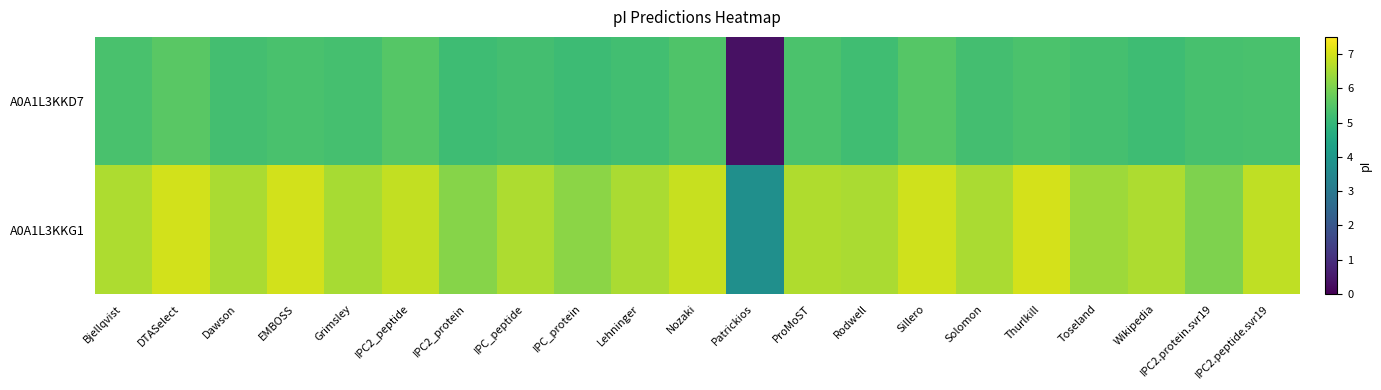

Reading right to left, list all the values displayed in this chart.

A0A1L3KKD7: IPC2.peptide.svr19=5.3	IPC2.protein.svr19=5.3	Wikipedia=5.2	Toseland=5.3	Thurlkill=5.4	Solomon=5.2	Sillero=5.5	Rodwell=5.2	ProMoST=5.4	Patrickios=0.3	Nozaki=5.4	Lehninger=5.2	IPC_protein=5.2	IPC_peptide=5.3	IPC2_protein=5.2	IPC2_peptide=5.5	Grimsley=5.3	EMBOSS=5.3	Dawson=5.2	DTASelect=5.6	Bjellqvist=5.3
A0A1L3KKG1: IPC2.peptide.svr19=6.8	IPC2.protein.svr19=6.0	Wikipedia=6.6	Toseland=6.4	Thurlkill=7.0	Solomon=6.6	Sillero=7.0	Rodwell=6.5	ProMoST=6.6	Patrickios=3.7	Nozaki=6.9	Lehninger=6.6	IPC_protein=6.2	IPC_peptide=6.6	IPC2_protein=6.1	IPC2_peptide=6.8	Grimsley=6.5	EMBOSS=7.0	Dawson=6.6	DTASelect=7.0	Bjellqvist=6.6